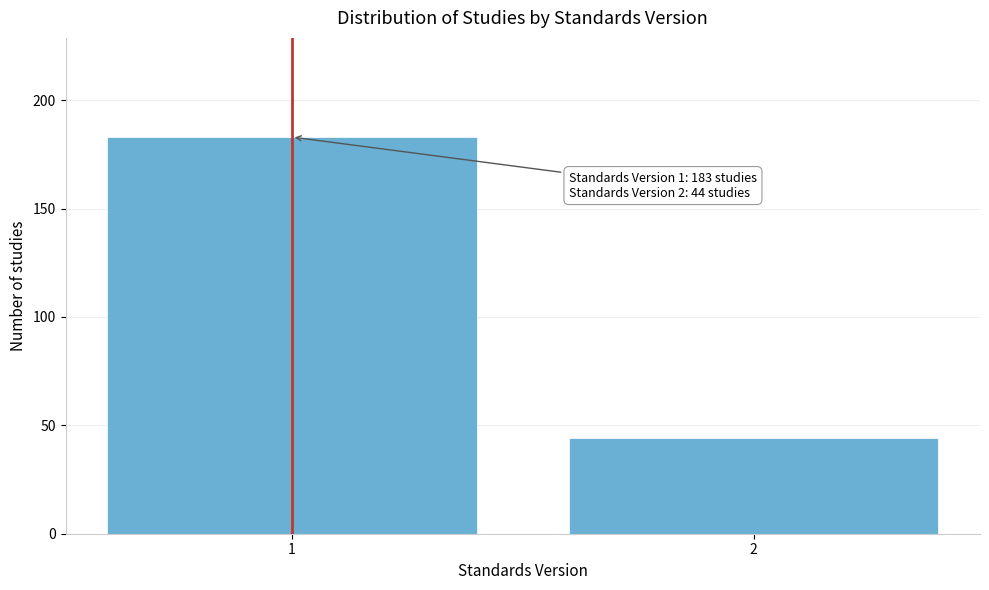

Reading right to left, what are all the values shown in this chart?

2=44	1=183